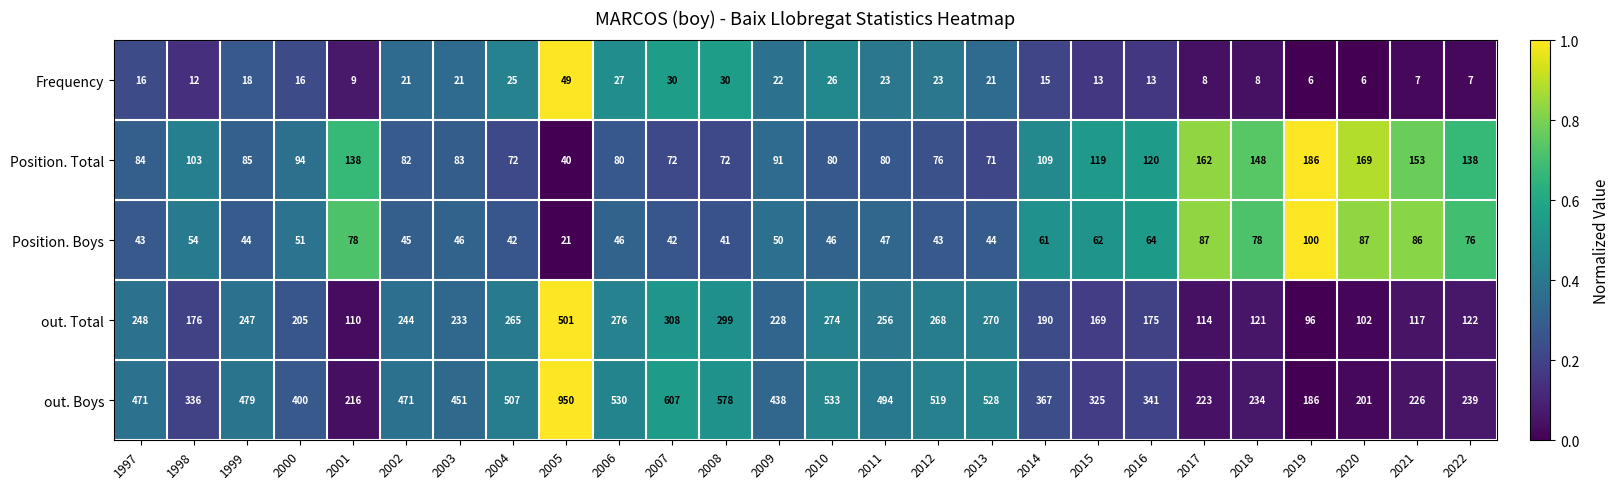

What is the average value of the out. Boys series?

417